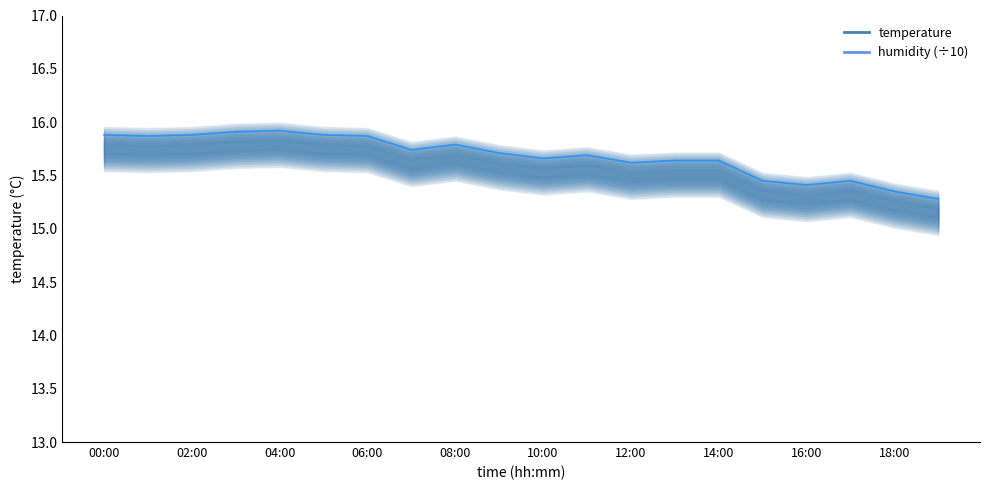

Does the chart display data point markers on the line(s)?

No